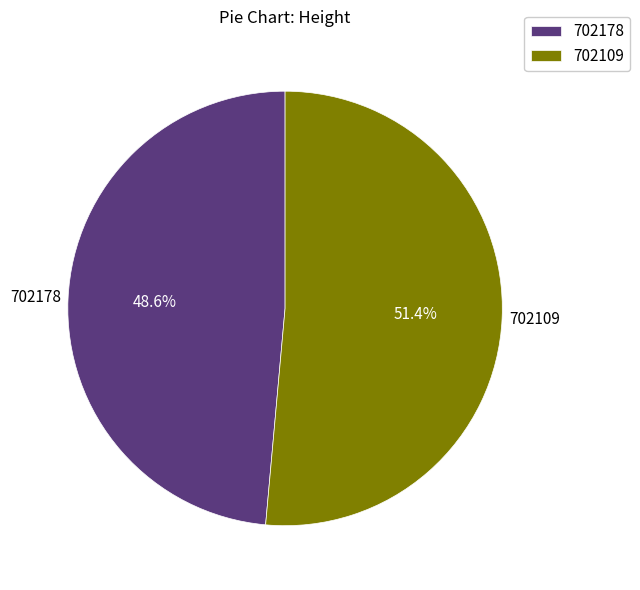

To the nearest percent, what is the combined percentage of 702109 and 702178?

100%